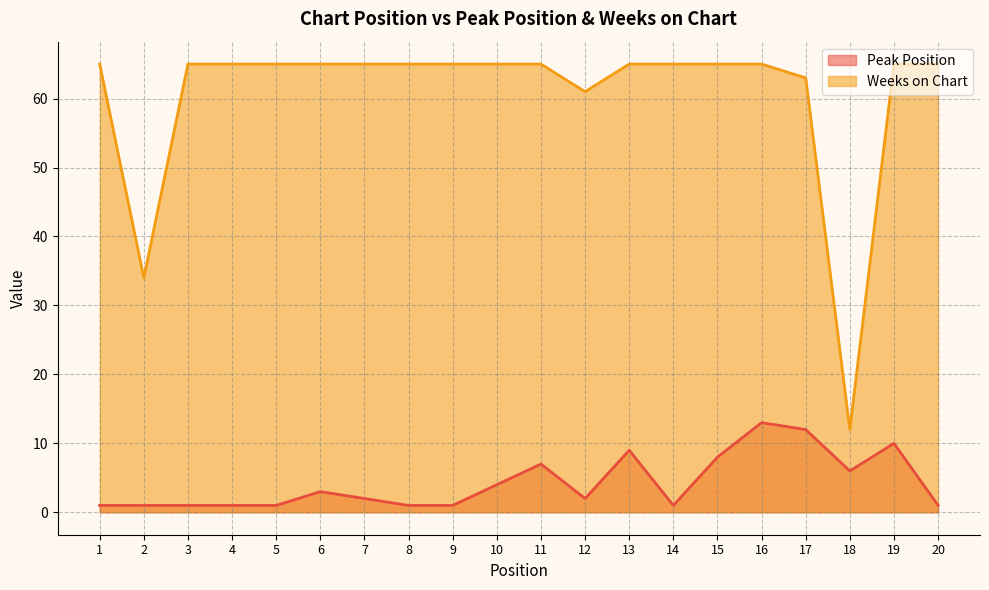

How many interior local peaks does the Peak Position series have?

5